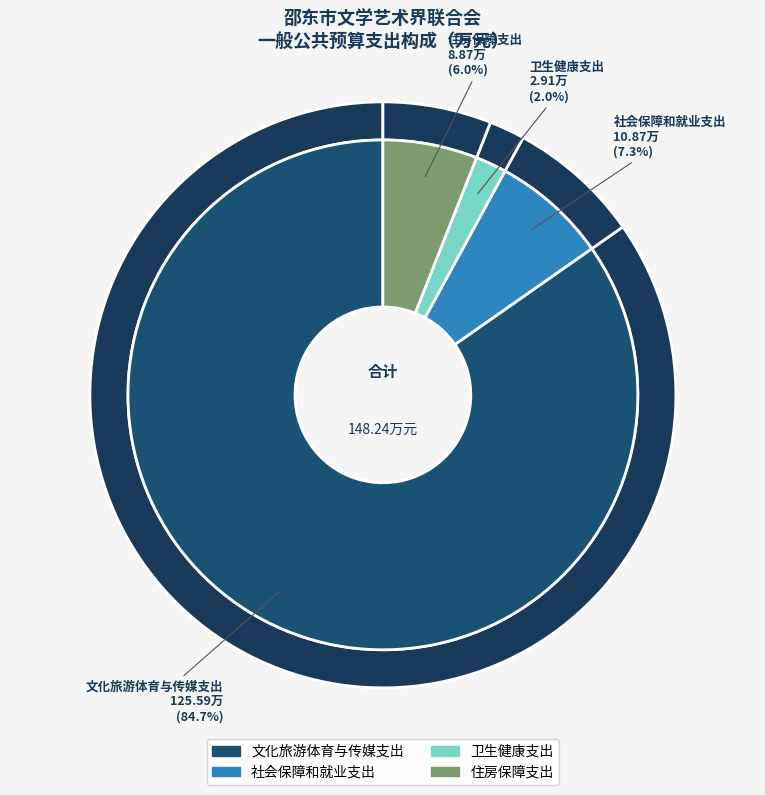

Do 住房保障支出 and 卫生健康支出 together represent more than half of the pie?

No